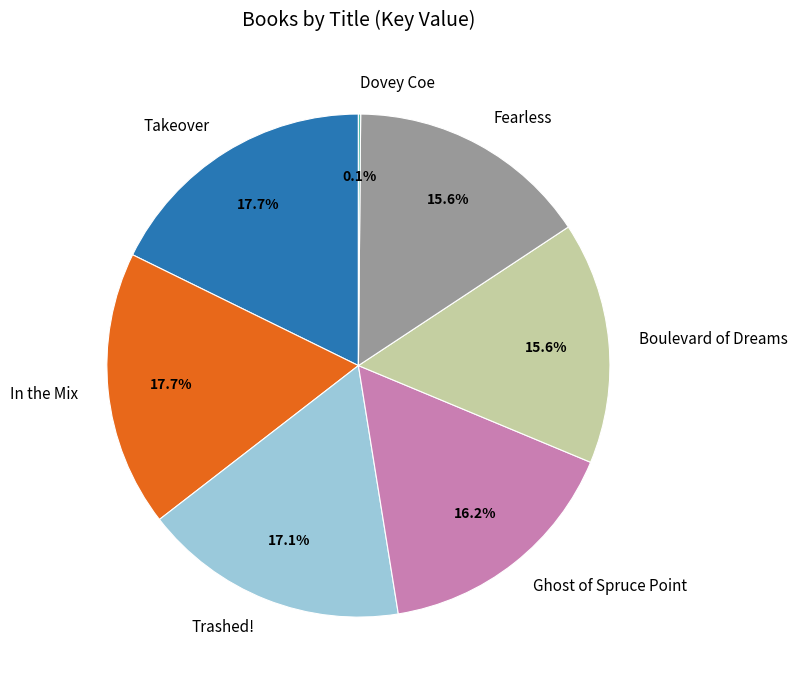

To the nearest percent, what portion does Takeover represent?

18%